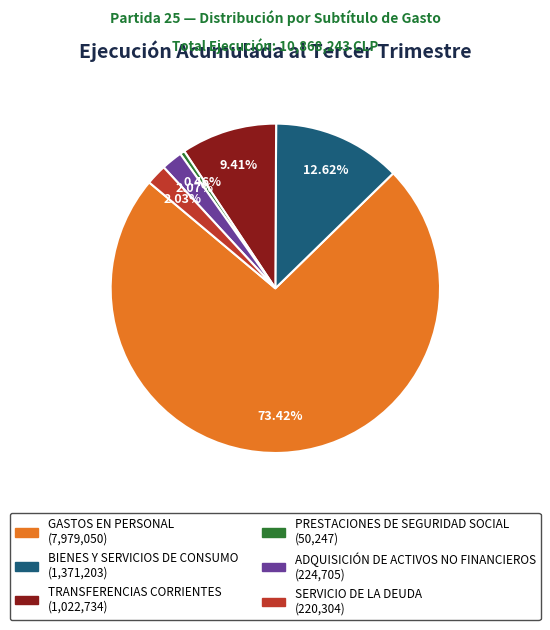

Is there a majority slice in this chart?

Yes